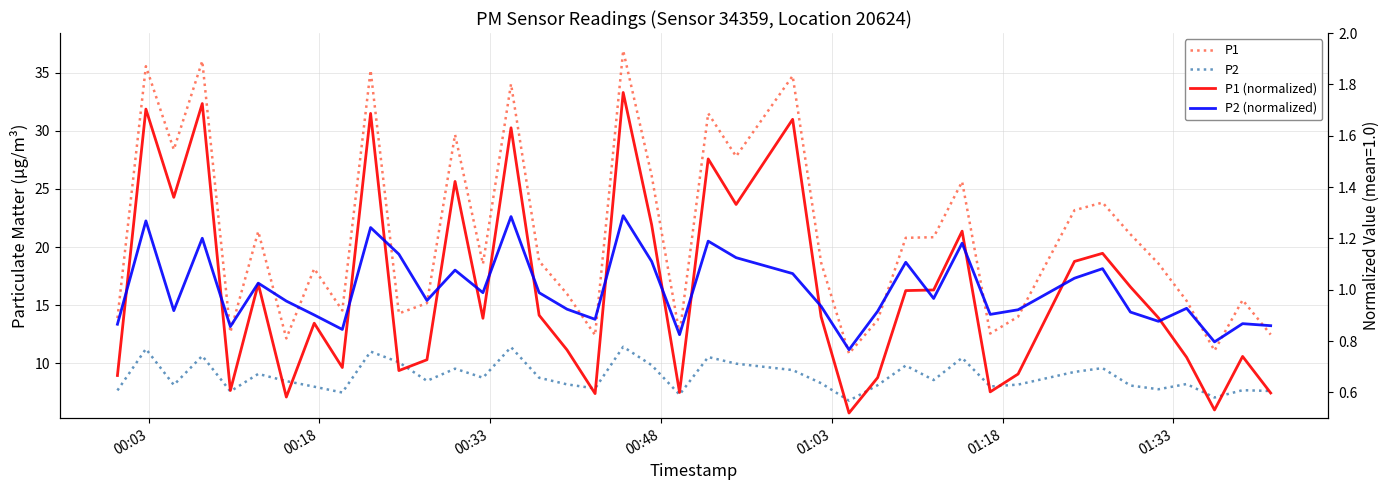

Count the number of categories in the chart.

40